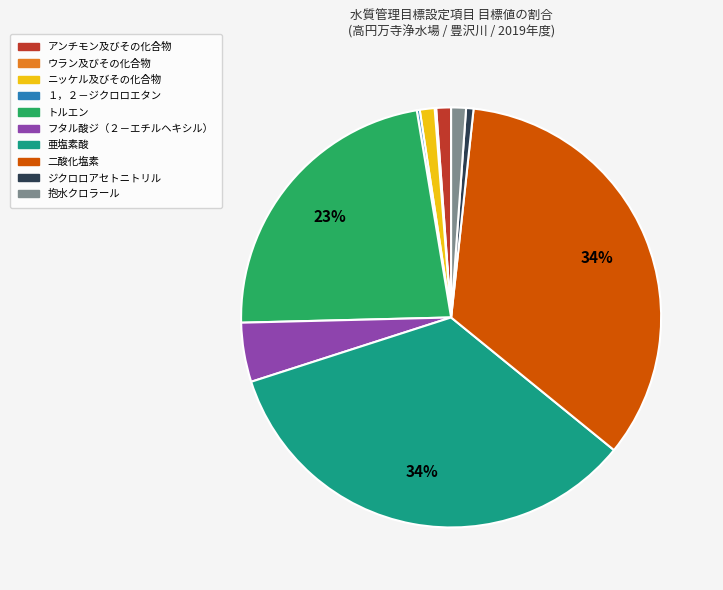

To the nearest percent, what is the difference between the largest and smallest slice percentages?

34%